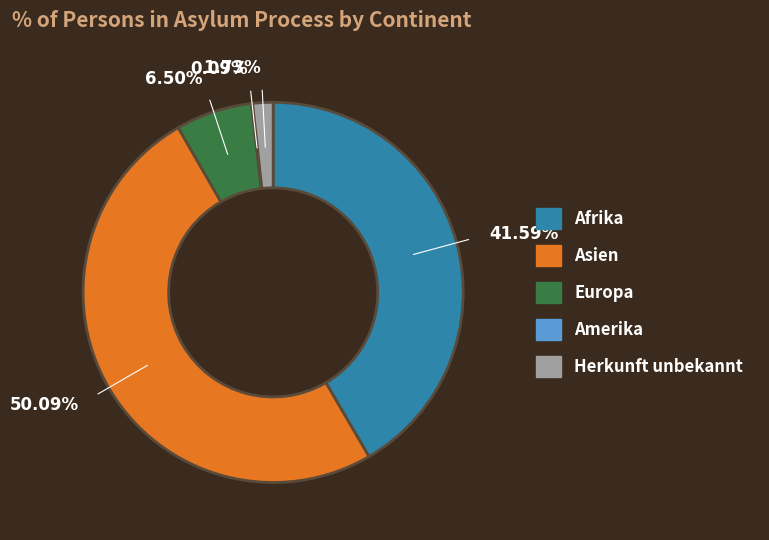

Do Afrika and Herkunft unbekannt together represent more than half of the pie?

No